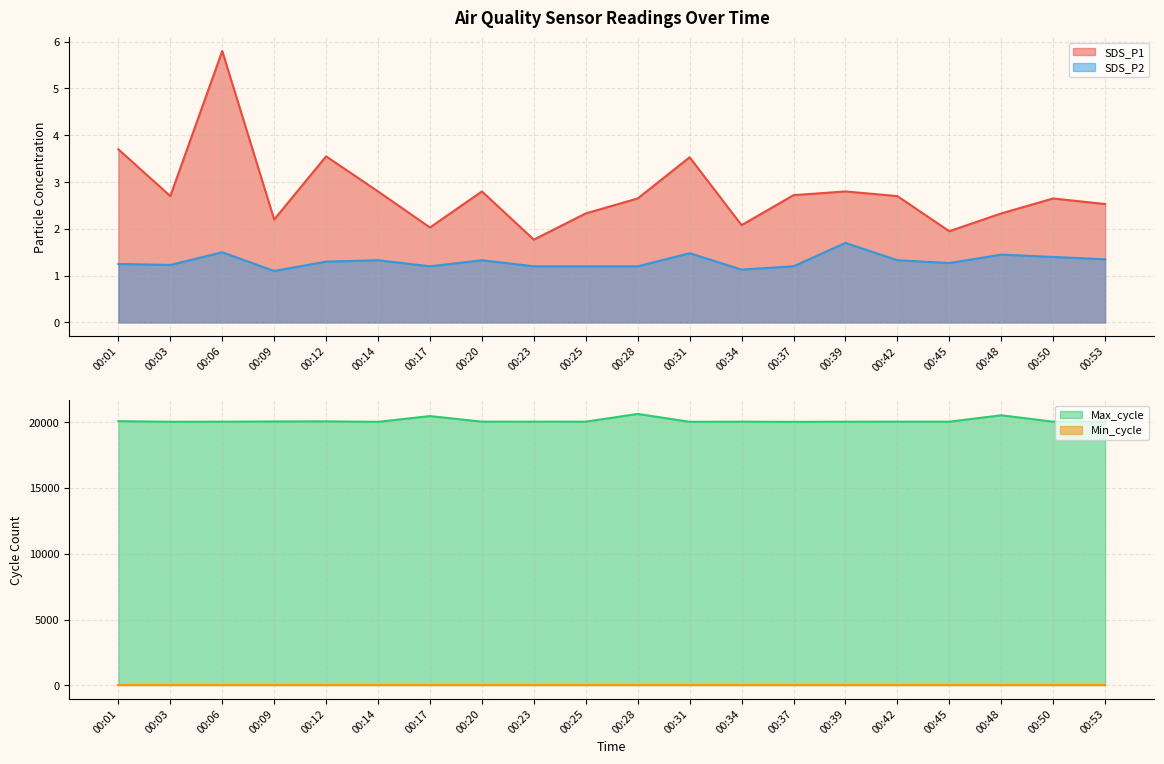

What is the sum of all Max_cycle values?

402141.0